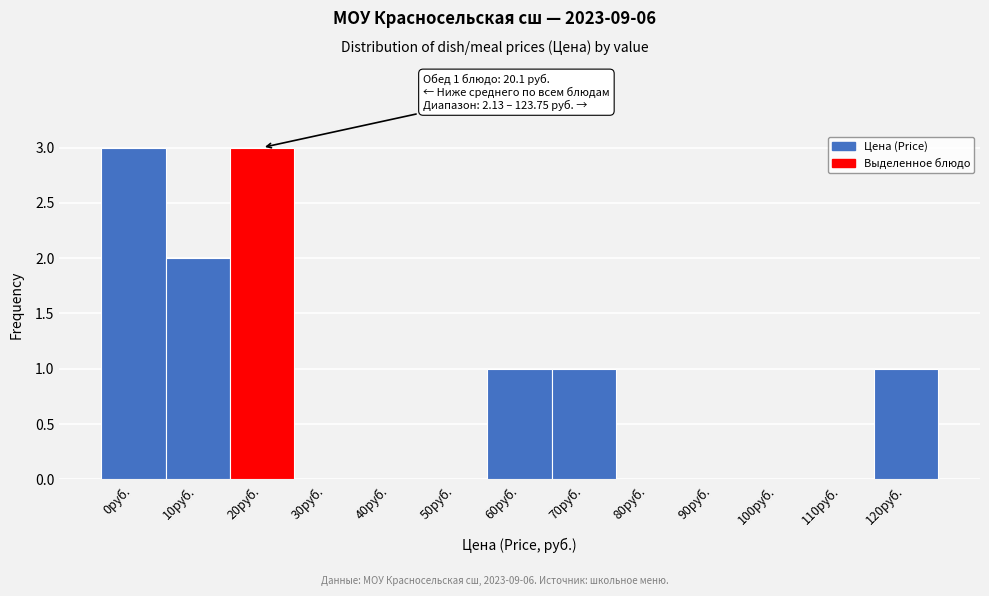

Reading left to right, extract all data points from this chart.

0руб.=3	10руб.=2	20руб.=3	30руб.=0	40руб.=0	50руб.=0	60руб.=1	70руб.=1	80руб.=0	90руб.=0	100руб.=0	110руб.=0	120руб.=1